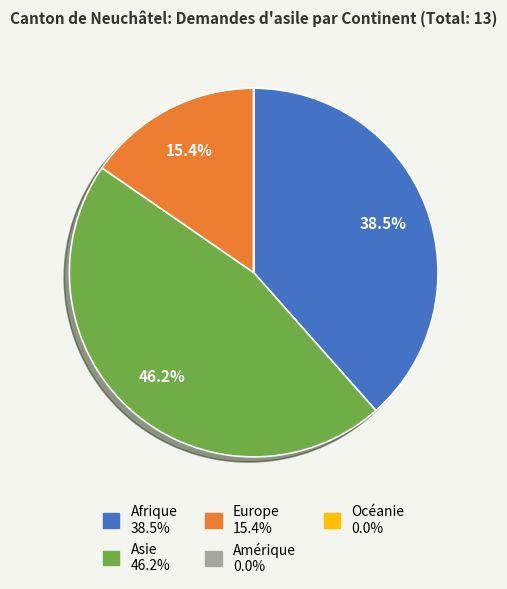

Which category has the biggest portion of the pie?

Asie